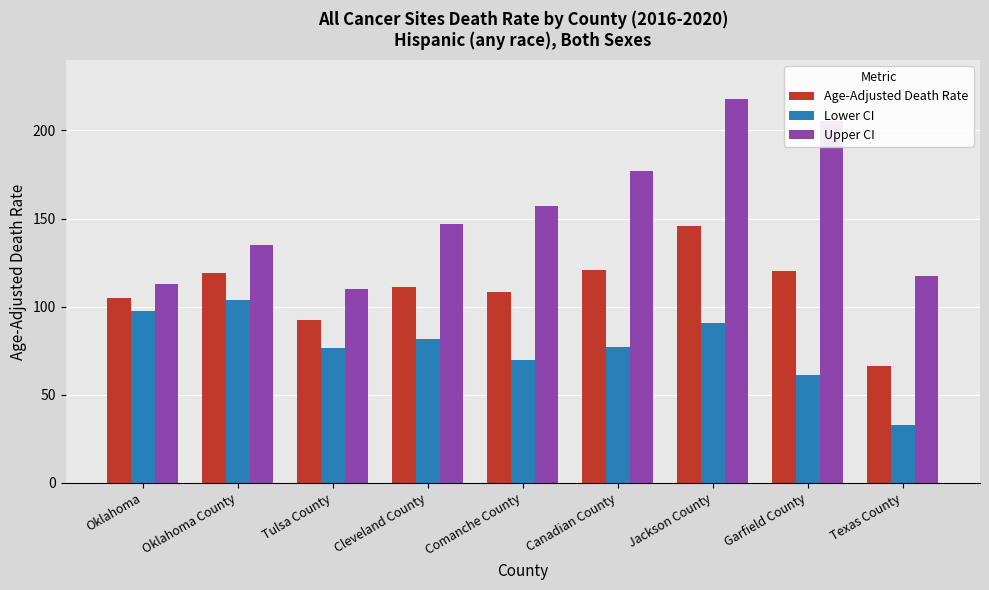

How many groups of bars are there?

9